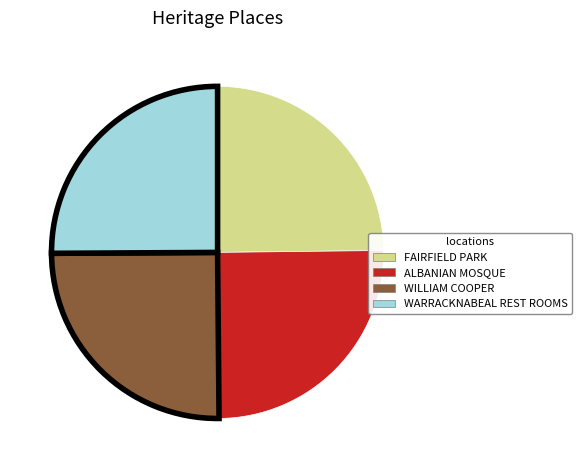

Is there any slice that represents more than half of the pie?

No